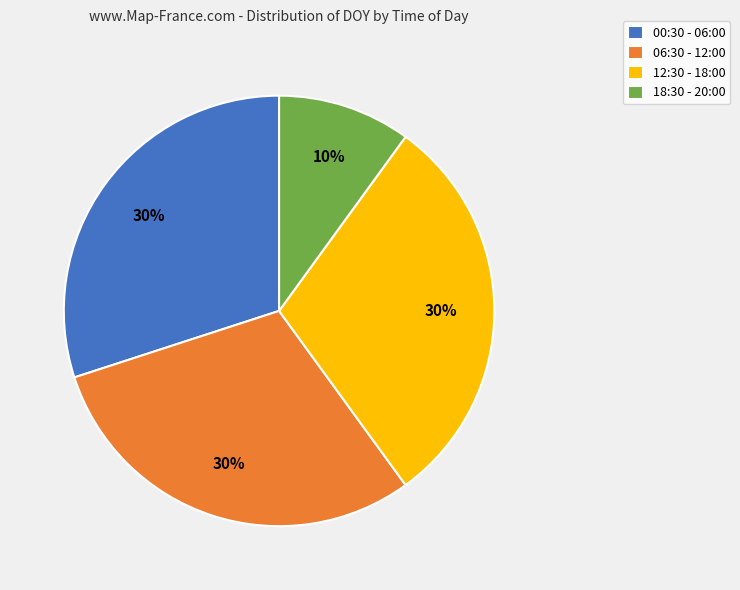

To the nearest percent, what percentage of the pie is 18:30 - 20:00?

10%